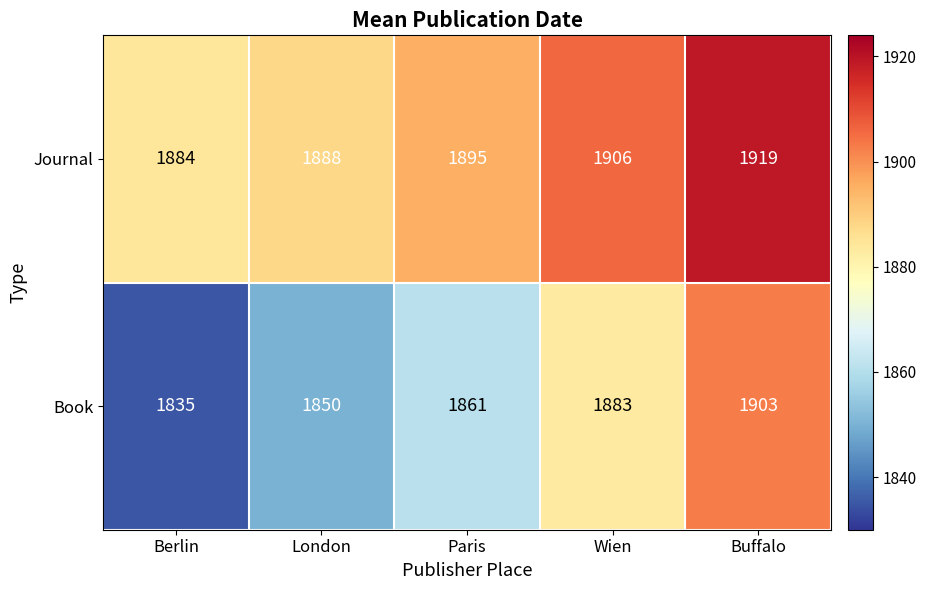

How many series are shown in this chart?

2